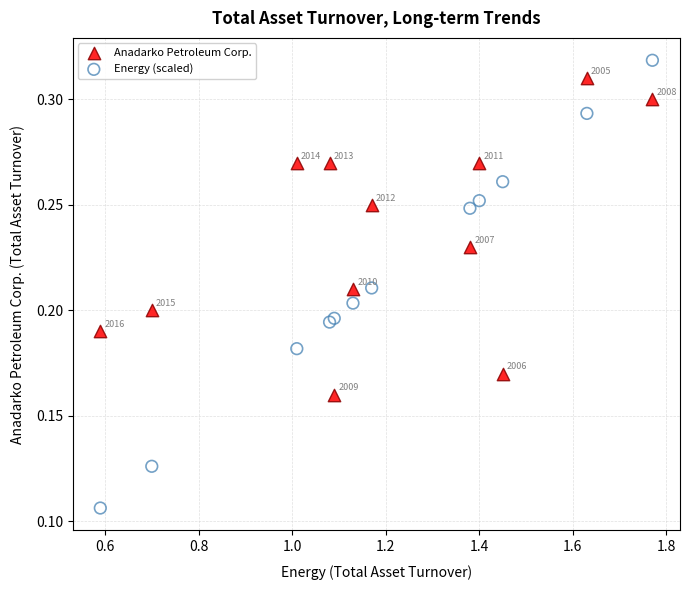

Which series contains the highest Y value?

Energy (scaled)